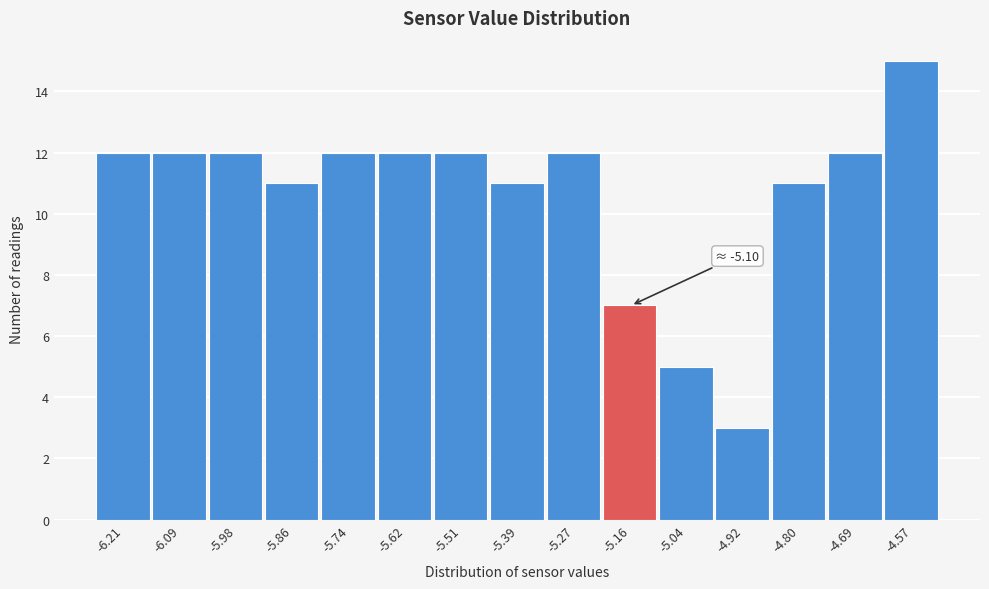

Over which range of the x-axis is the bar tallest?

-4.62 to -4.50